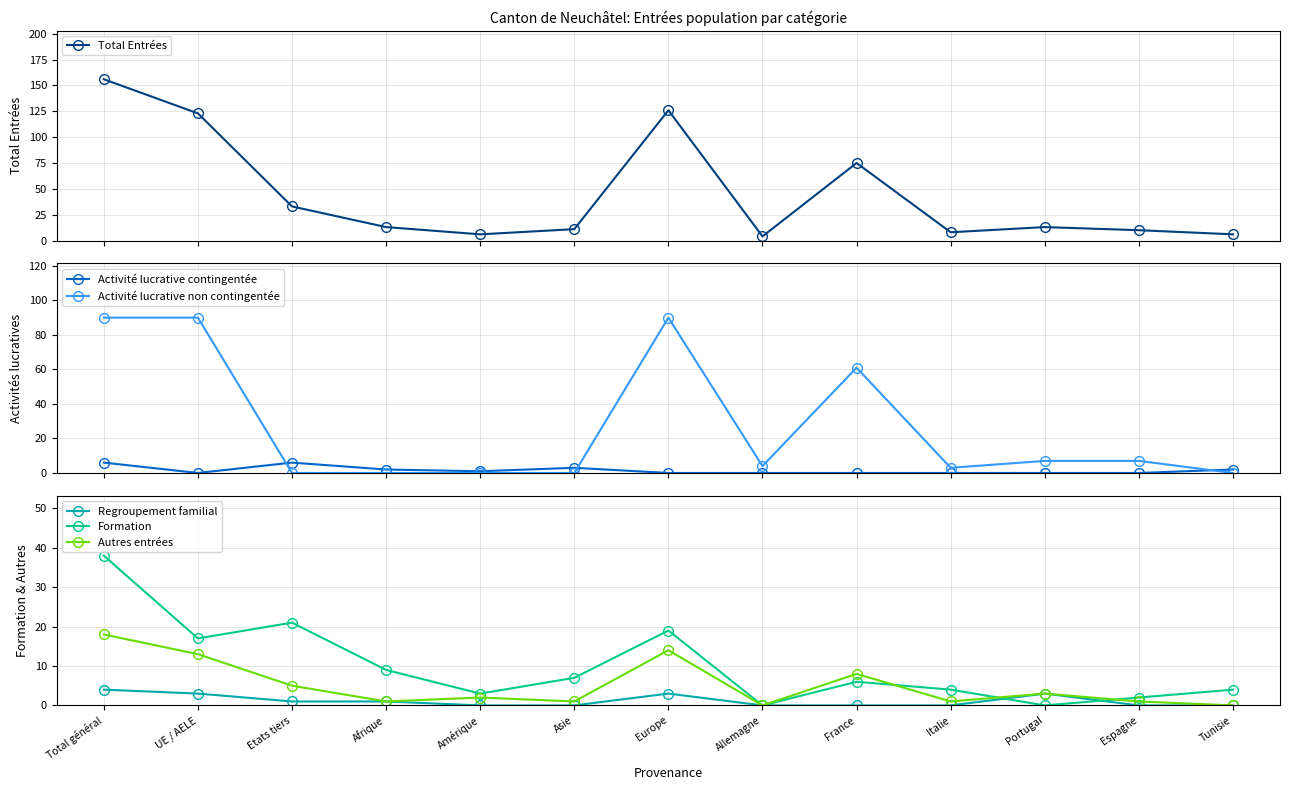

What position from the right is Total général?

13